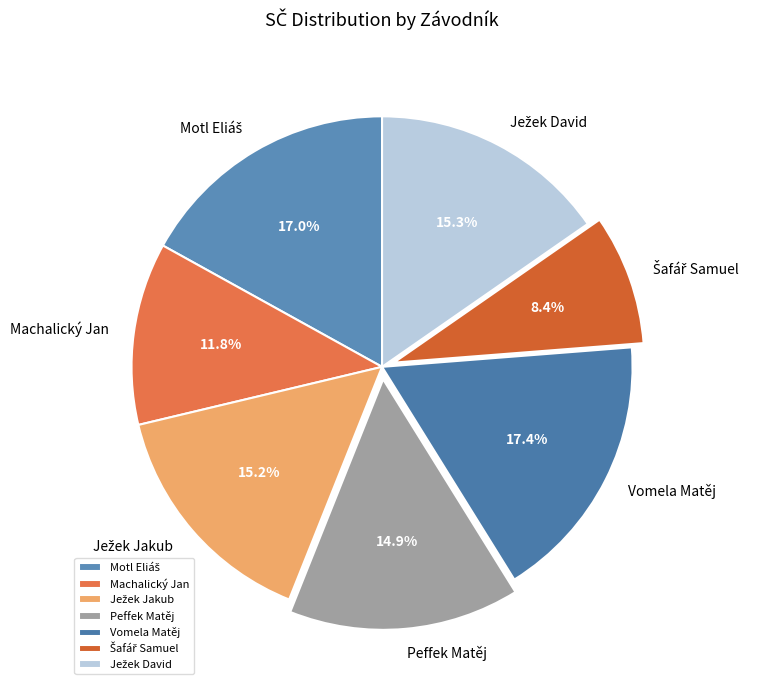

Does any single category account for the majority?

No